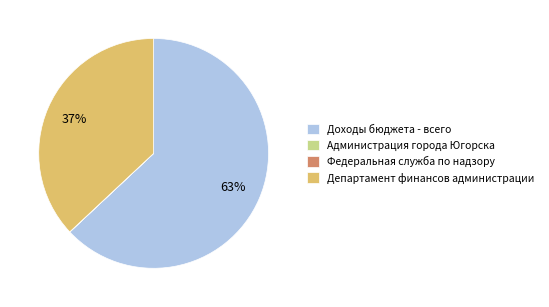

To the nearest percent, what is the combined percentage of Доходы бюджета - всего and Департамент финансов администрации?

100%